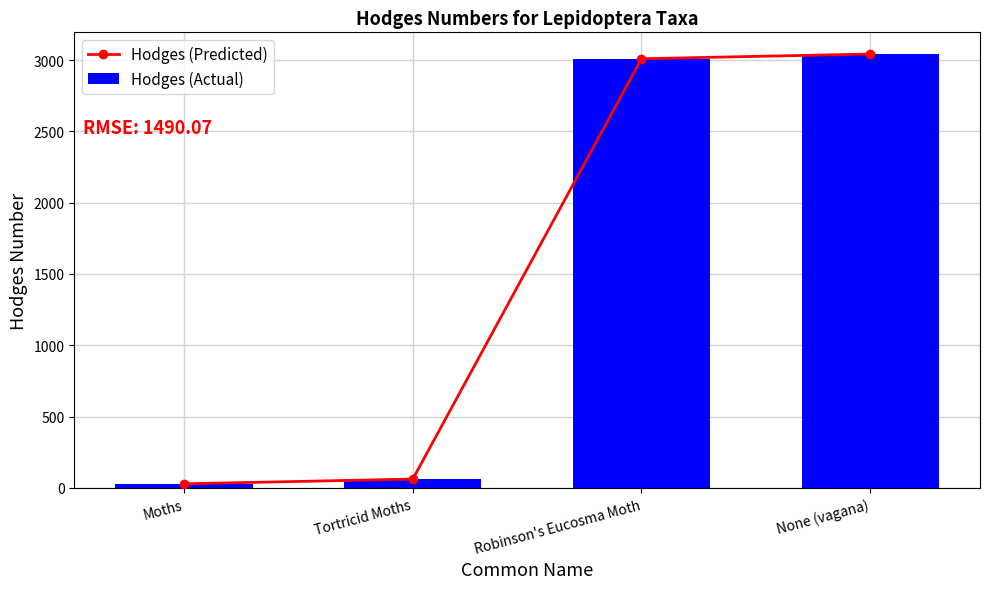

Rank the categories by Hodges (Actual) value from highest to lowest.

None (vagana), Robinson's Eucosma Moth, Tortricid Moths, Moths